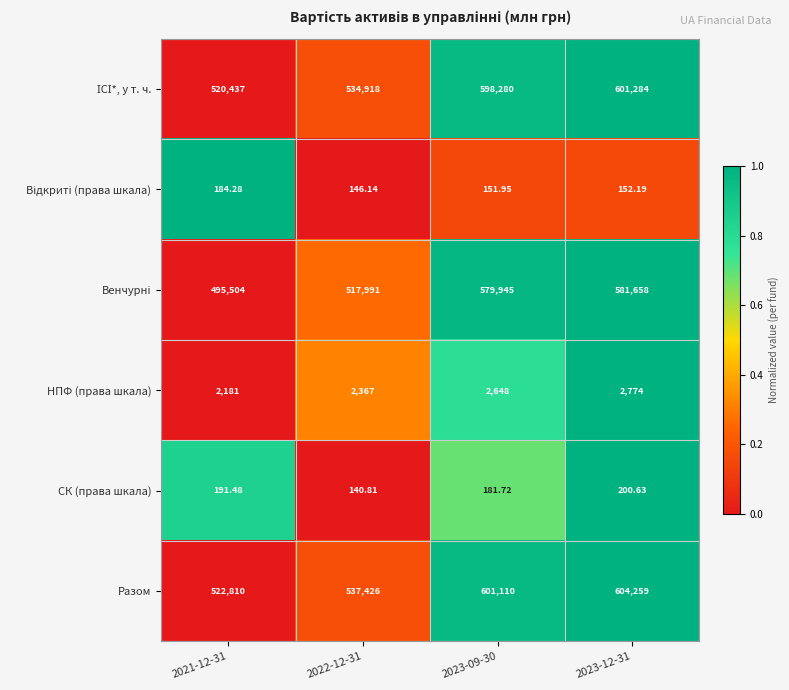

At which category is the sum across all series the highest?

2023-12-31